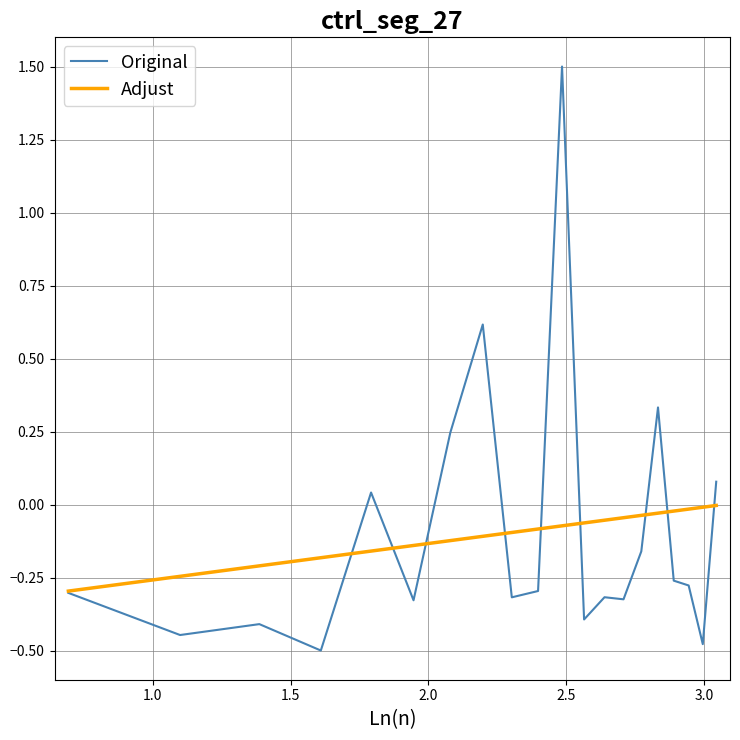

What is the minimum value shown in the chart?

-0.5